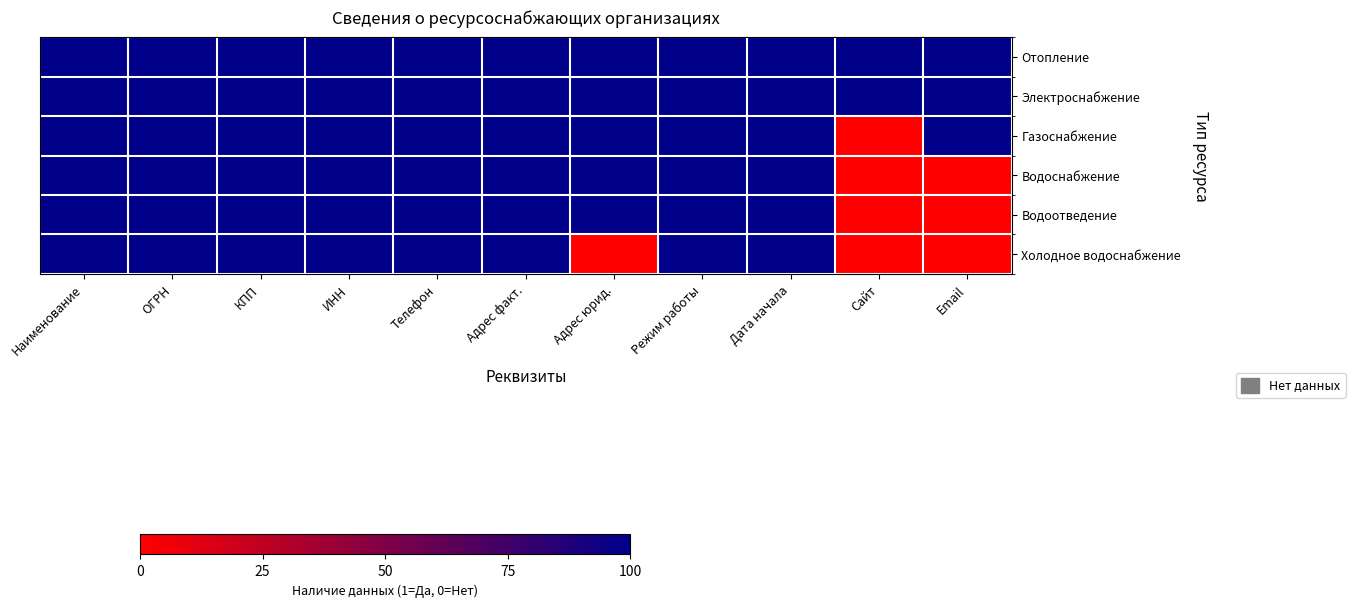

At how many categories does at least one series exceed 0?

11